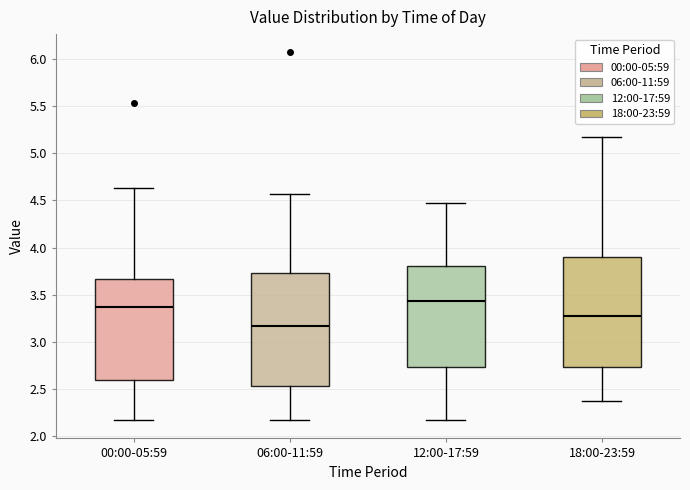

Reading left to right, read every box against the y-axis: the position of its median line, the range the box covers, and the ends of its whiskers. The values are not printed on the chart, so give them approximately, as read against the axis.

00:00-05:59: median 3.35, box 2.60 to 3.65, whiskers 2.15 to 4.65
06:00-11:59: median 3.15, box 2.55 to 3.75, whiskers 2.15 to 4.55
12:00-17:59: median 3.45, box 2.75 to 3.80, whiskers 2.15 to 4.45
18:00-23:59: median 3.25, box 2.75 to 3.90, whiskers 2.35 to 5.15